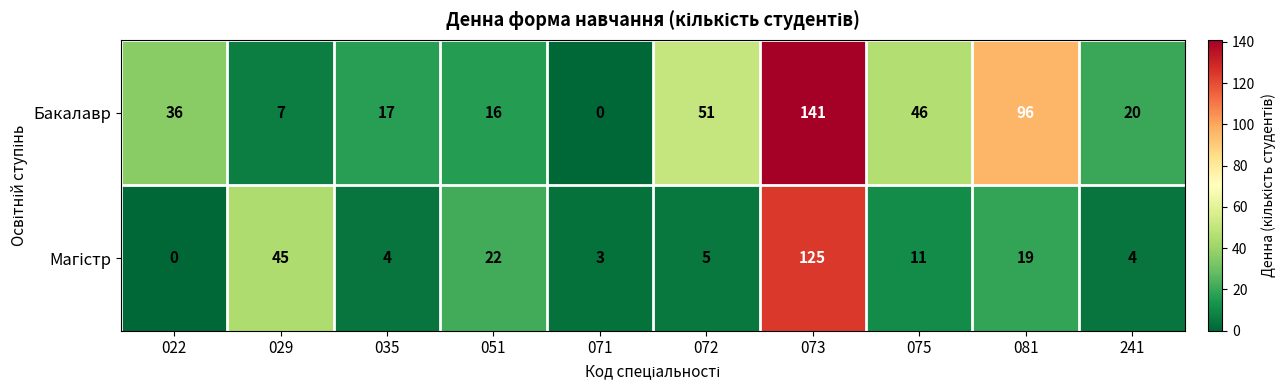

Which label corresponds to the largest value in the chart?

073